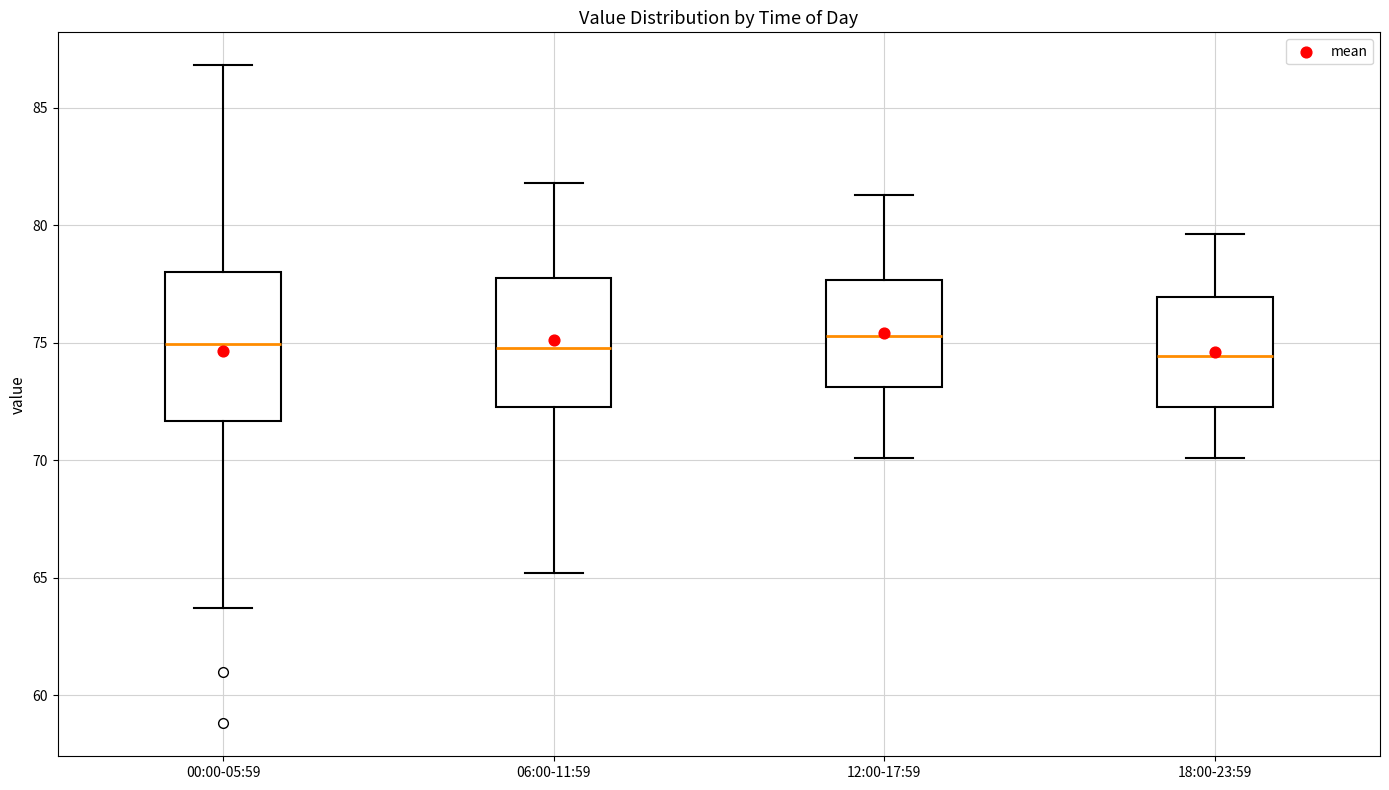

Reading left to right, transcribe this box plot: for each box, give where its median line is, the range the box spans, and where its two whiskers end, as read against the y-axis. The values are not printed on the chart, so give them approximately, as read against the axis.

00:00-05:59: median 75.0, box 71.5 to 78.0, whiskers 63.5 to 87.0
06:00-11:59: median 75.0, box 72.5 to 78.0, whiskers 65.0 to 82.0
12:00-17:59: median 75.5, box 73.0 to 77.5, whiskers 70.0 to 81.5
18:00-23:59: median 74.5, box 72.5 to 77.0, whiskers 70.0 to 79.5